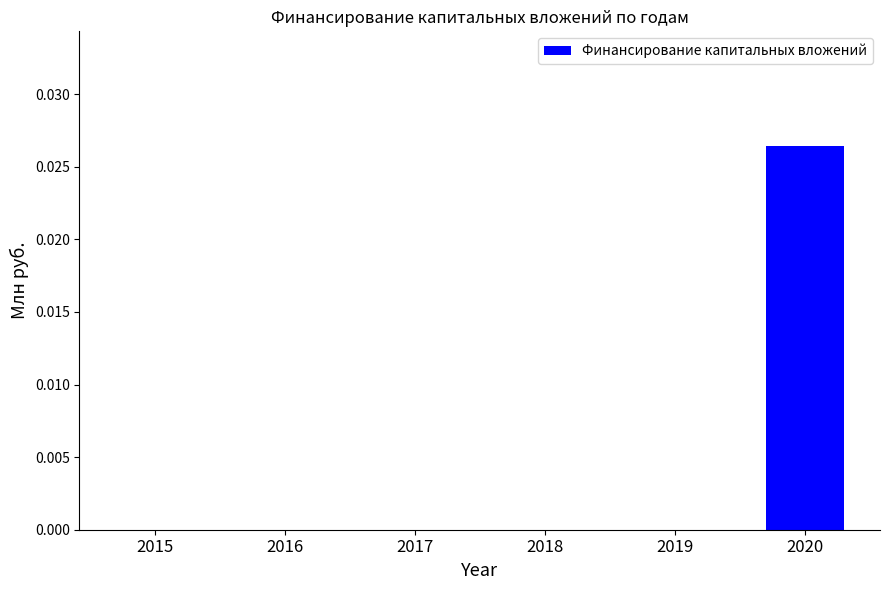

Which category has the highest value across all series?

2020